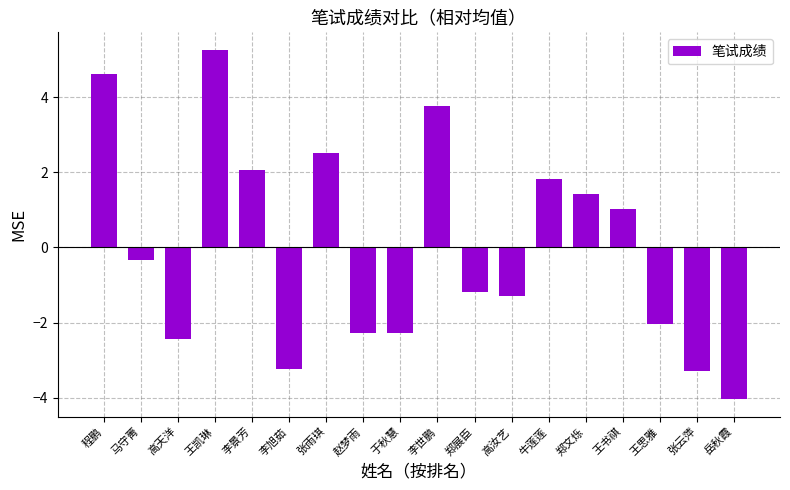

At which label does the data first exceed 0?

程鹏